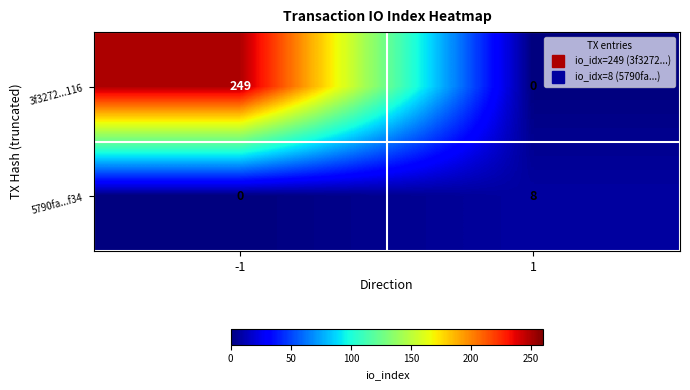

Reading right to left, what are all the values shown in this chart?

3f3272...116: 0	249
5790fa...f34: 8	0